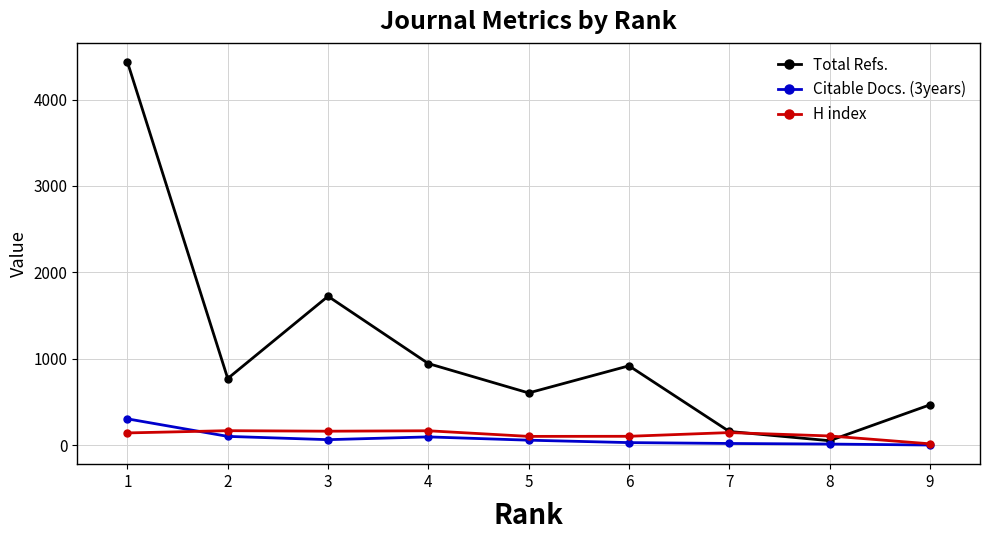

What is the value of the Total Refs. point at the 4th from the left?

943